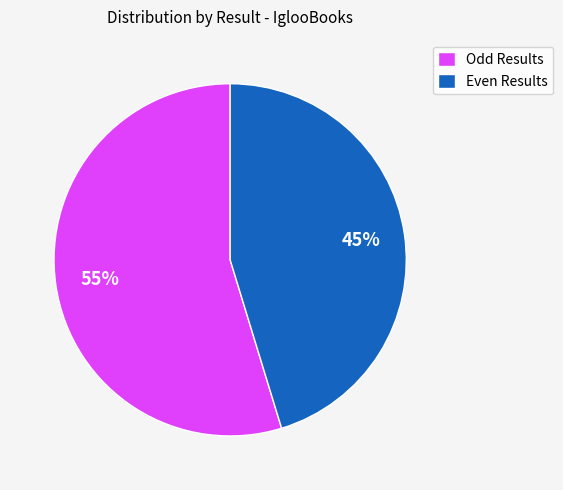

Is the sum of Even Results and Odd Results greater than half?

Yes